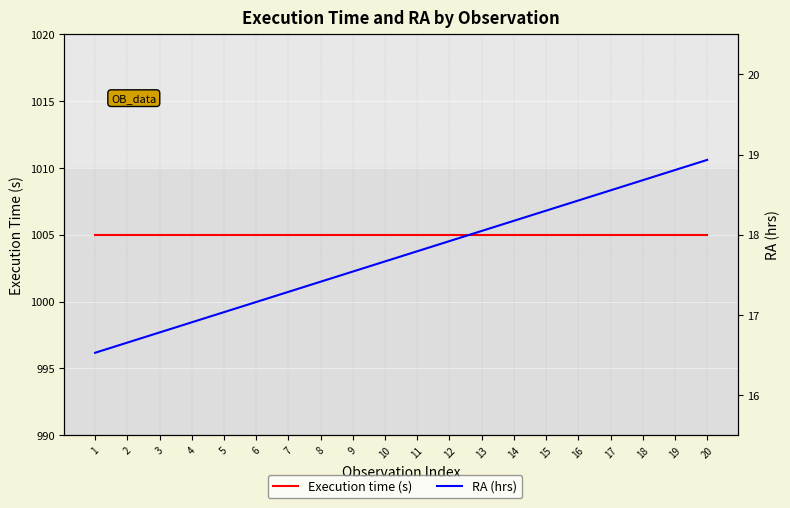

The Execution time (s) series shows 1005.0 at 6. True or false?

True